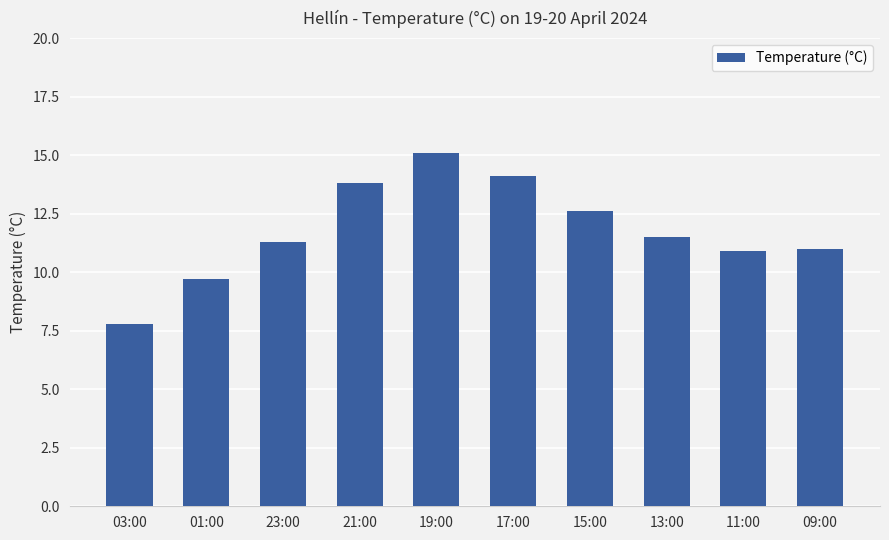

Approximately how many times larger is the value at 19:00 compared to 21:00?

1.1